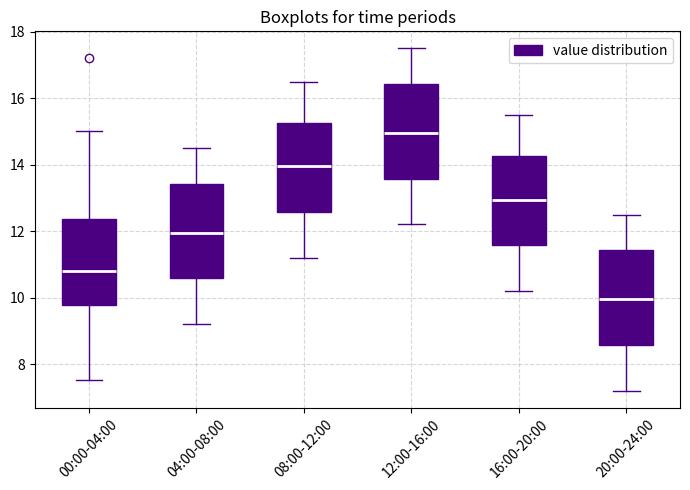

Which box has the highest median line?

12:00-16:00